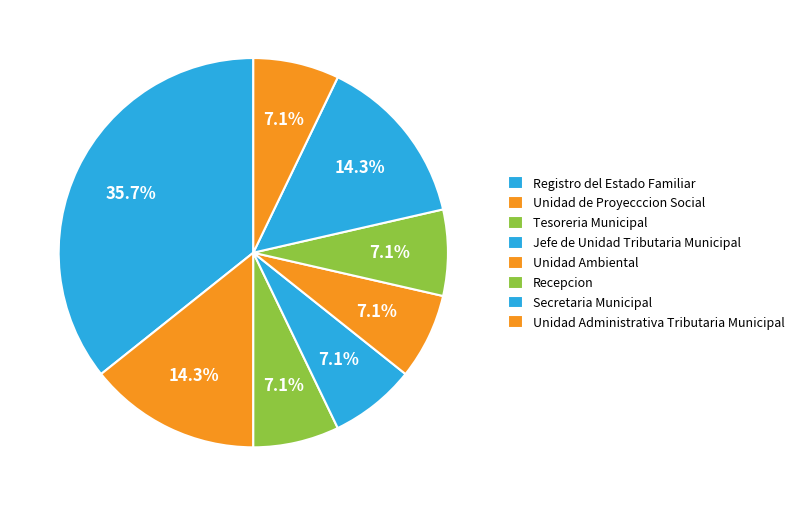

Count the number of slices in the pie.

8